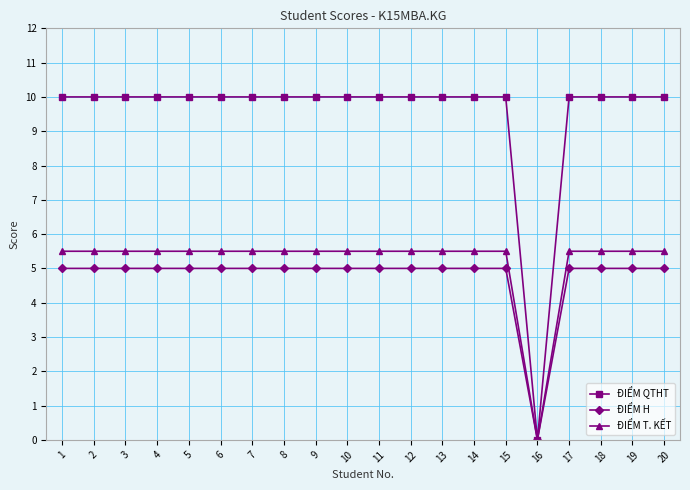

Which label corresponds to the smallest value in the chart?

16